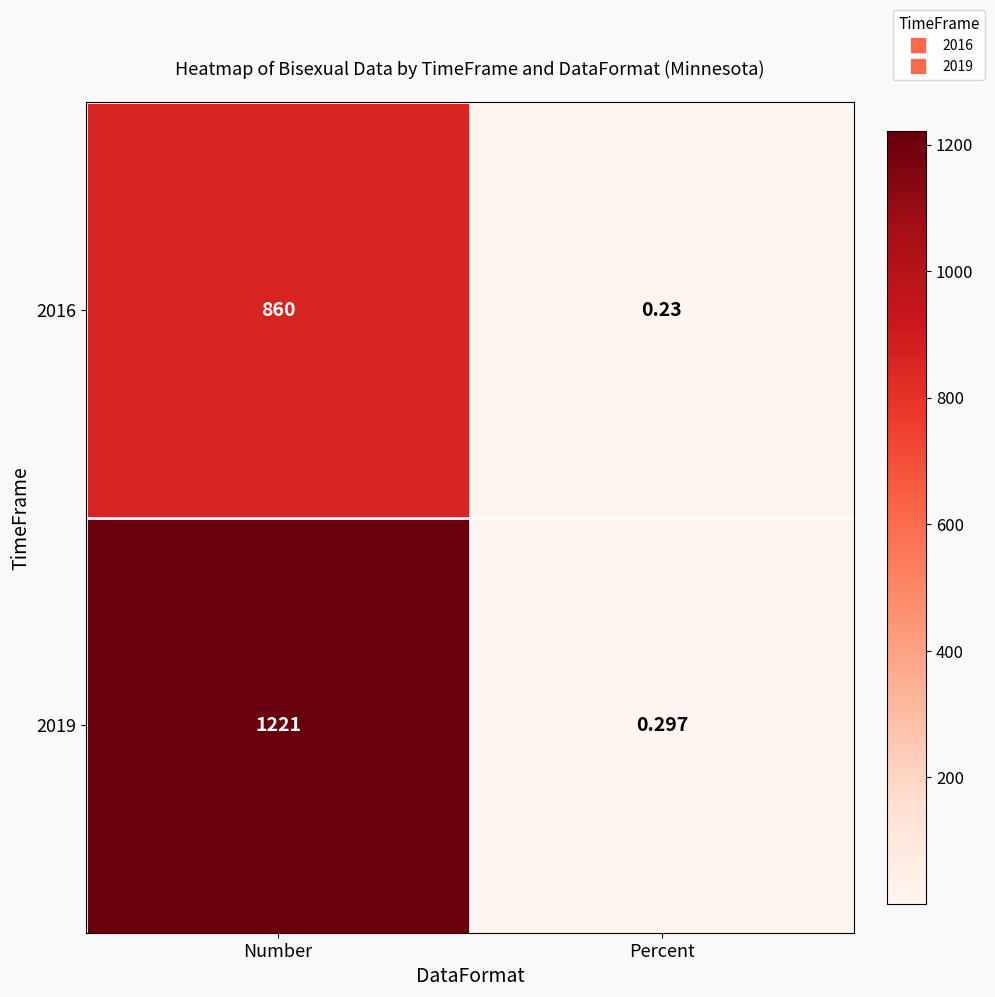

Between Number and Percent, which series saw the biggest shift?

2019